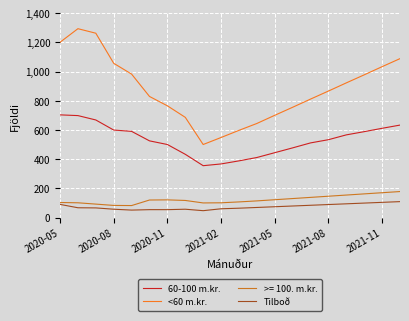

What is the greatest value displayed?

1294